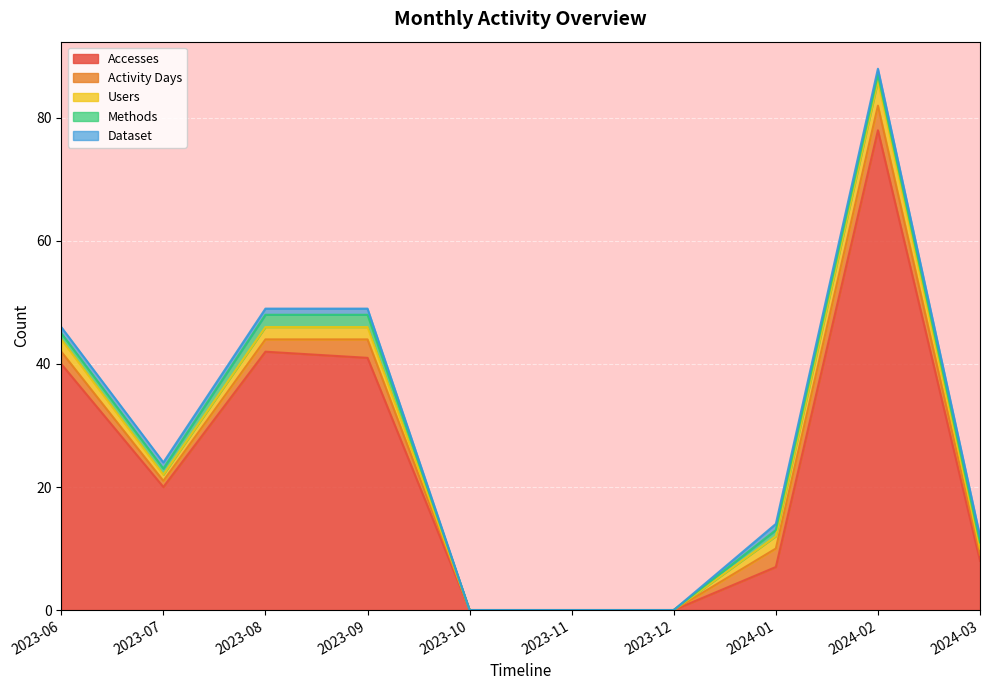

At which category does Accesses reach its first local peak?

2023-08